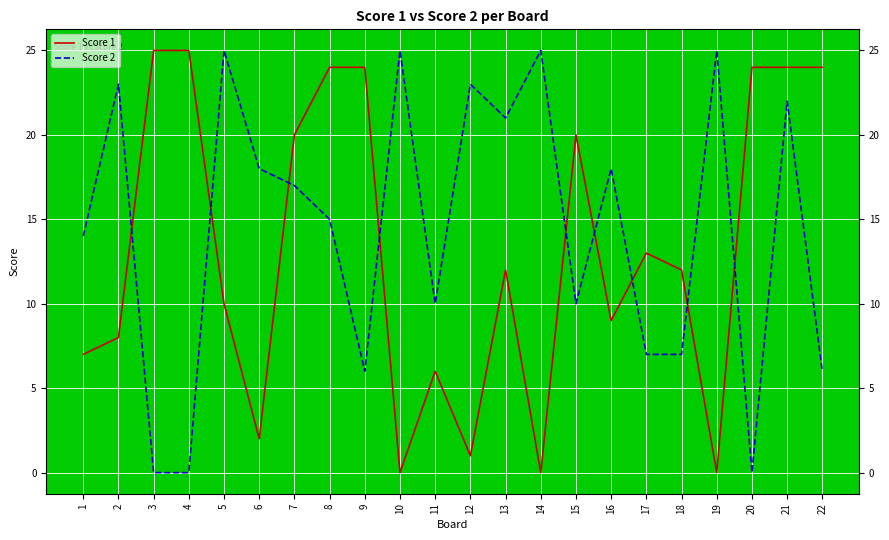

What is the total value across all series at 10?

25